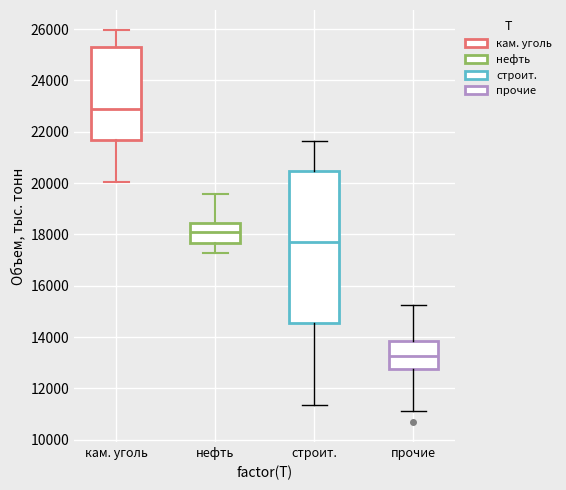

Where is the upper edge of the box for нефть on the y-axis? The values are not printed on the chart, so give them approximately, as read against the axis.

18400